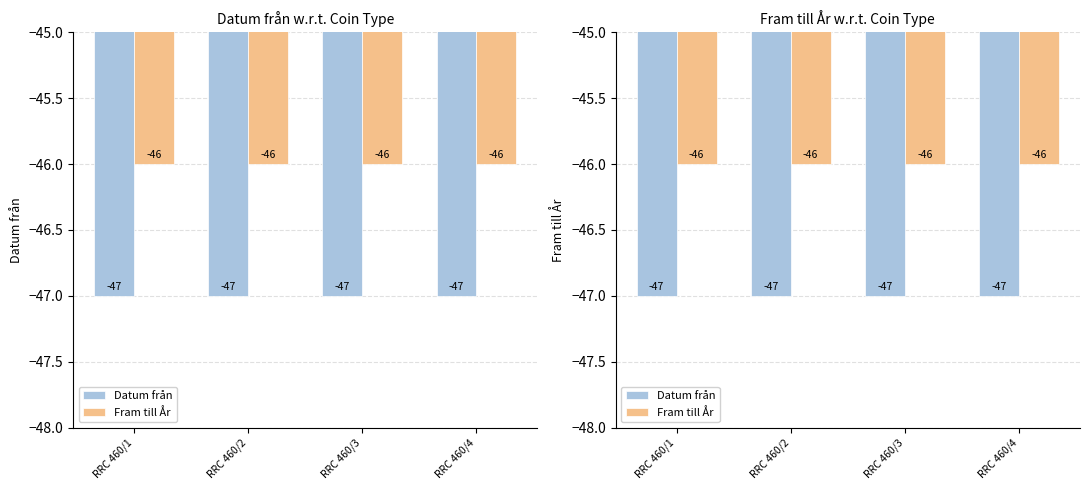

What is the value of the Fram till År bar at the 4th from the left?

-46